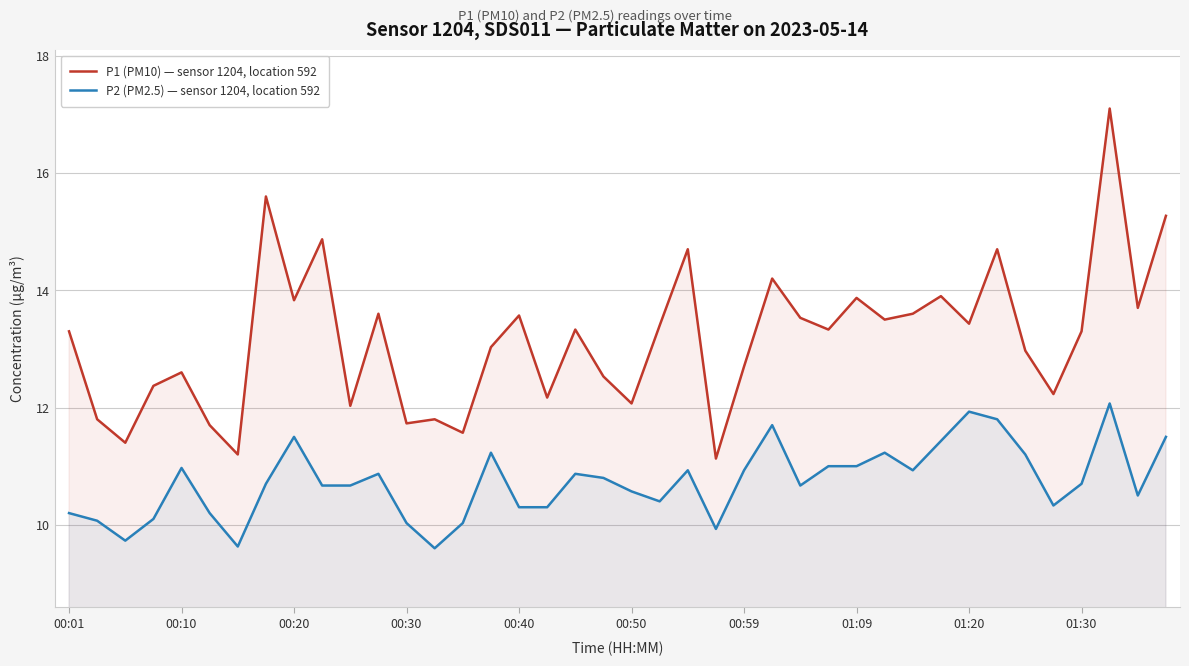

Rank the series by their average value, from lowest to highest.

P2 (PM2.5) — sensor 1204, location 592, P1 (PM10) — sensor 1204, location 592